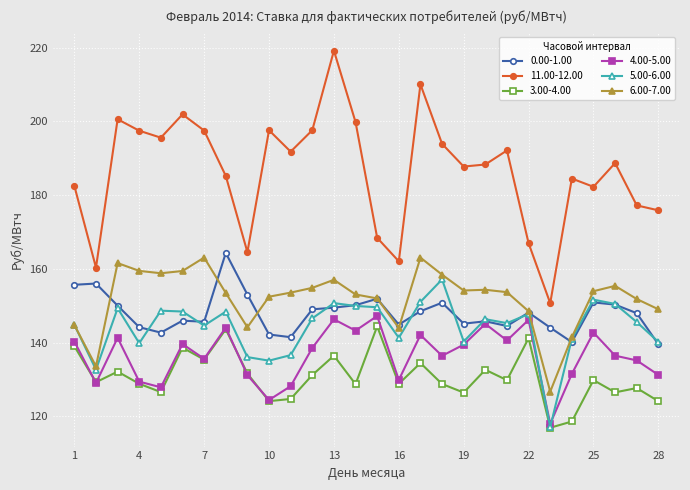

What is the difference between the second highest and minimum values in the 0.00-1.00 series?

16.5